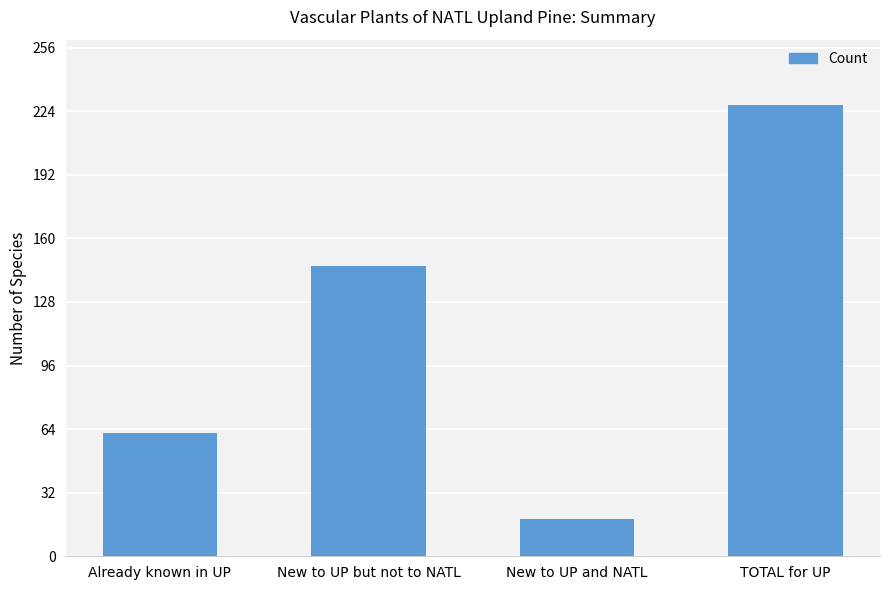

How many distinct data groups are displayed?

1